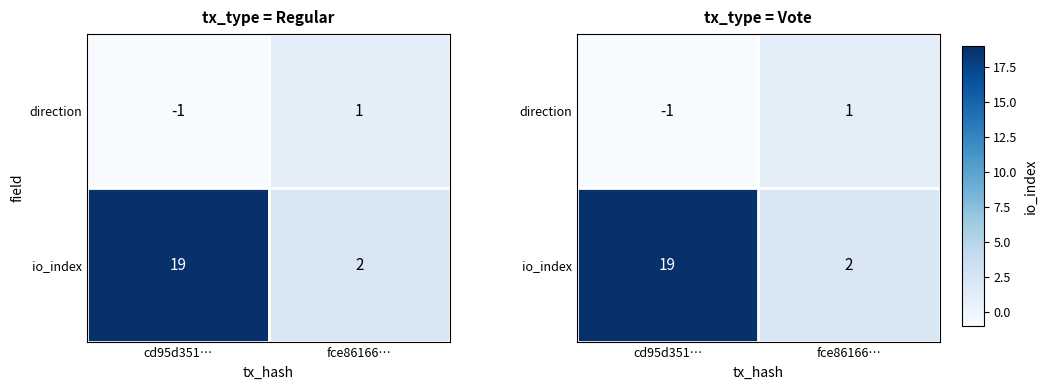

What is the maximum value shown in the chart?

19